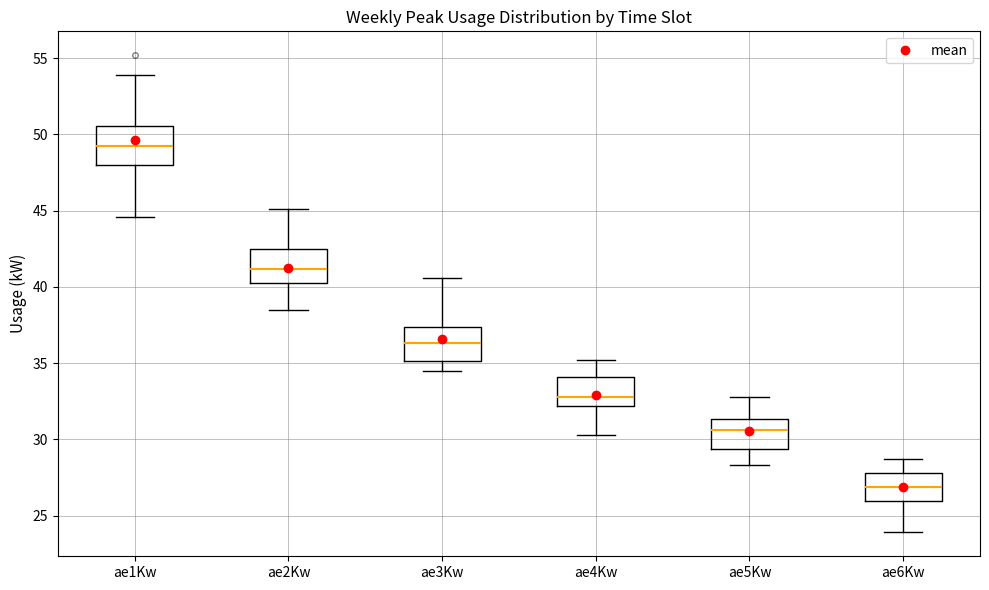

Reading left to right, read every box against the y-axis: the position of its median line, the range the box covers, and the ends of its whiskers. The values are not printed on the chart, so give them approximately, as read against the axis.

ae1Kw: median 49.5, box 48.0 to 50.5, whiskers 44.5 to 54.0
ae2Kw: median 41.0, box 40.5 to 42.5, whiskers 38.5 to 45.0
ae3Kw: median 36.5, box 35.0 to 37.5, whiskers 34.5 to 40.5
ae4Kw: median 33.0, box 32.0 to 34.0, whiskers 30.5 to 35.0
ae5Kw: median 30.5, box 29.5 to 31.5, whiskers 28.5 to 33.0
ae6Kw: median 27.0, box 26.0 to 28.0, whiskers 24.0 to 28.5